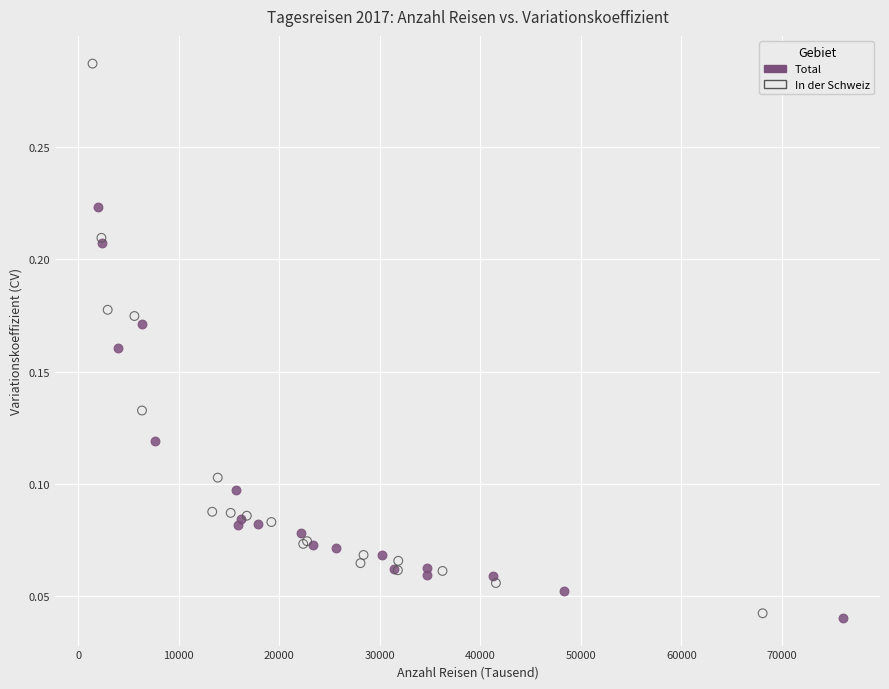

Which series contains the highest Y value?

In der Schweiz